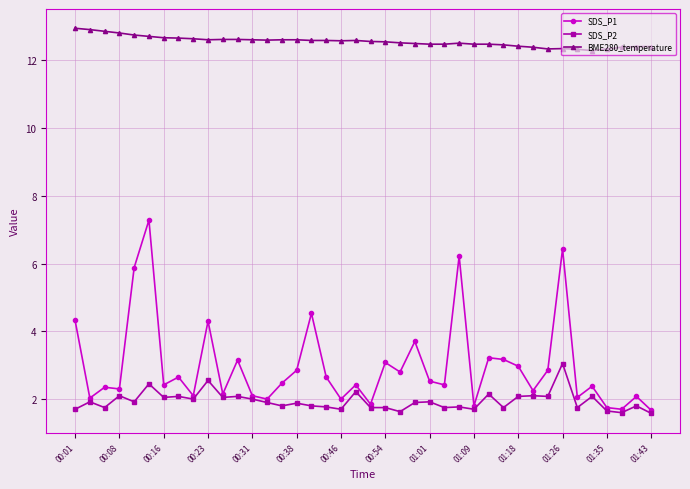

List the series in order of their peak value, lowest first.

SDS_P2, SDS_P1, BME280_temperature